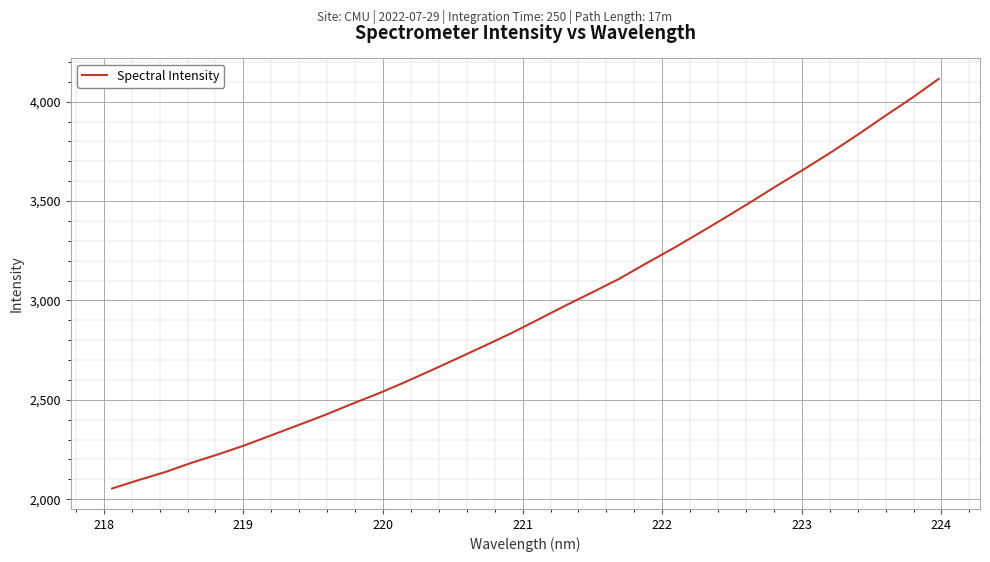

What is the minimum value shown in the chart?

2053.8